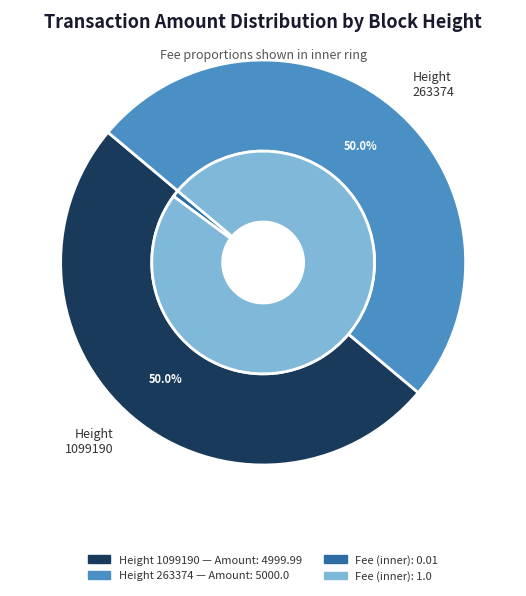

Combined, what portion of the pie is 1099190 and 263374?

100.0%